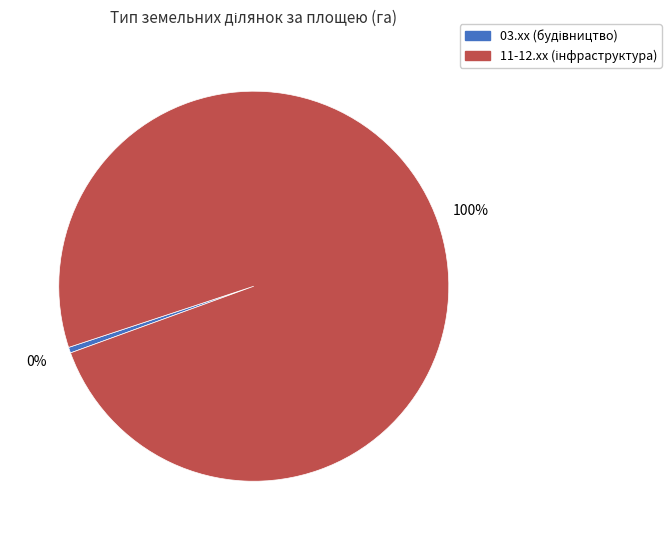

Count the number of slices in the pie.

2